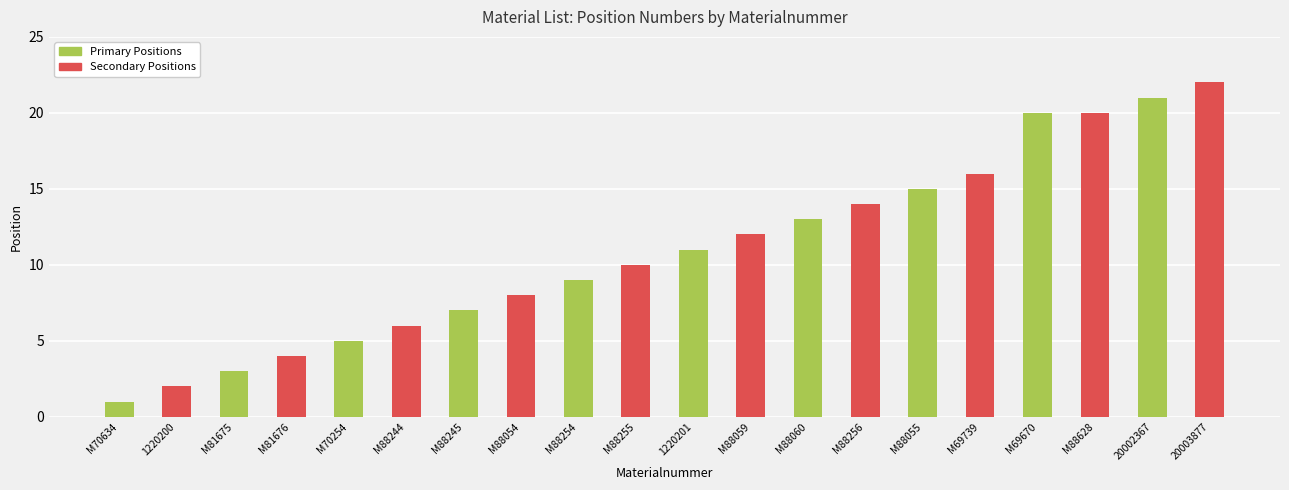

Which label corresponds to the largest value in the chart?

20002367